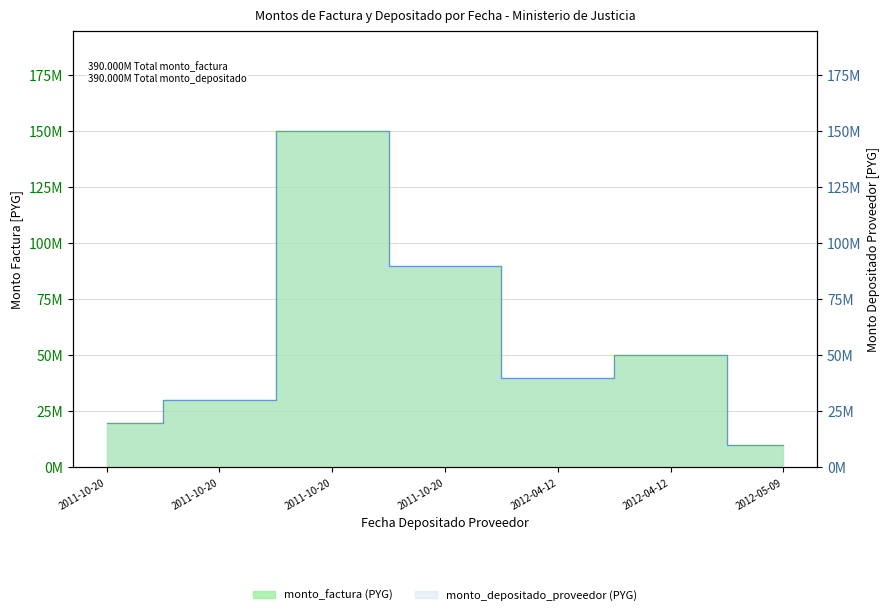

Reading left to right, list all the values displayed in this chart.

monto_factura: 2011-10-20=20000000	2011-10-20=30000000	2011-10-20=150000000	2011-10-20=90000000	2012-04-12=39852000	2012-04-12=50000000	2012-05-09=10148000
monto_depositado_proveedor: 2011-10-20=20000000	2011-10-20=30000000	2011-10-20=150000000	2011-10-20=90000000	2012-04-12=39852000	2012-04-12=50000000	2012-05-09=10148000